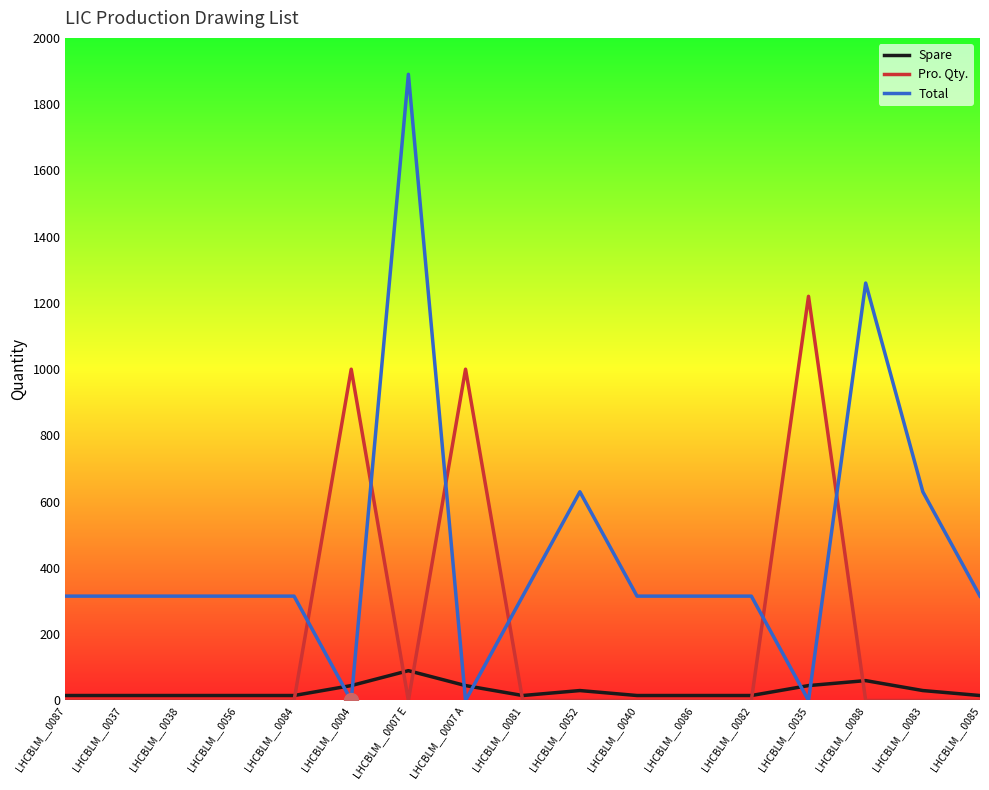

Is the value of Spare at LHCBLM__0081 greater than the value of Total at LHCBLM__0081?

No